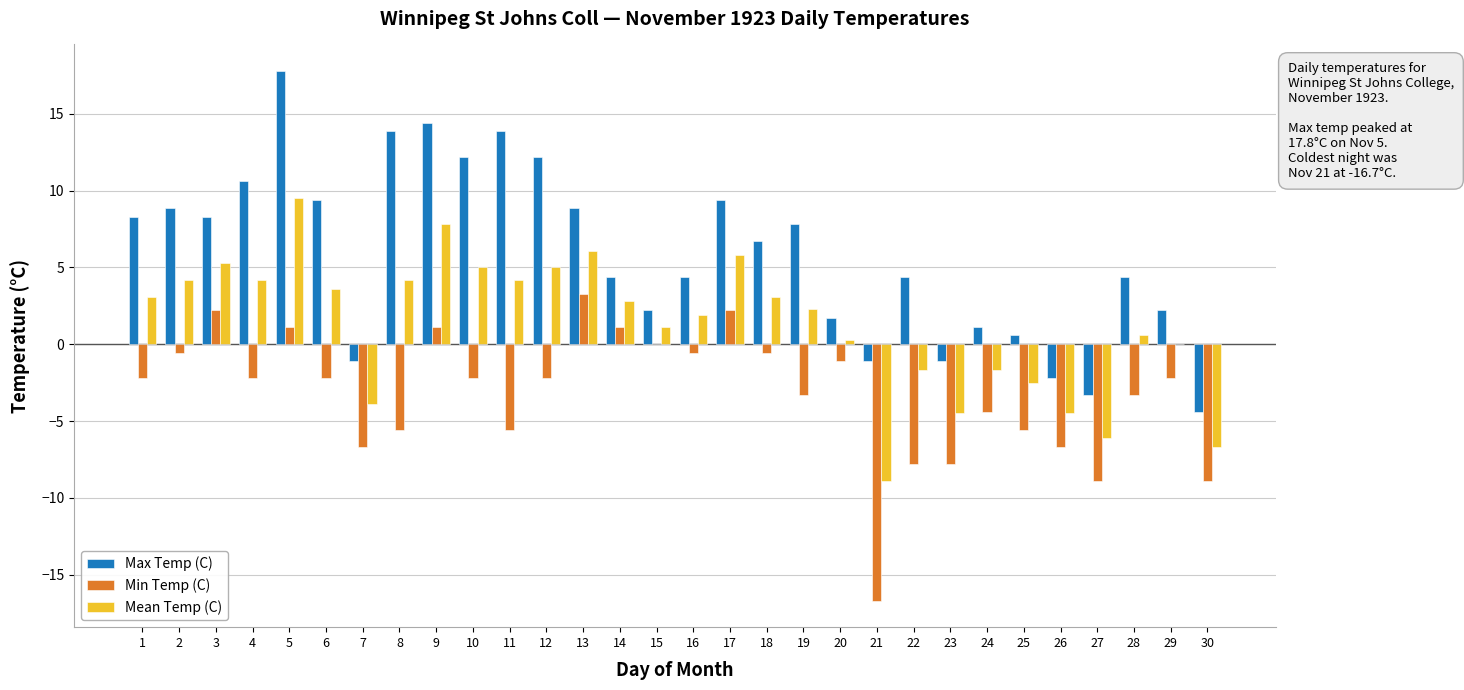

What value does the Mean Temp (C) series have at 3?

5.3